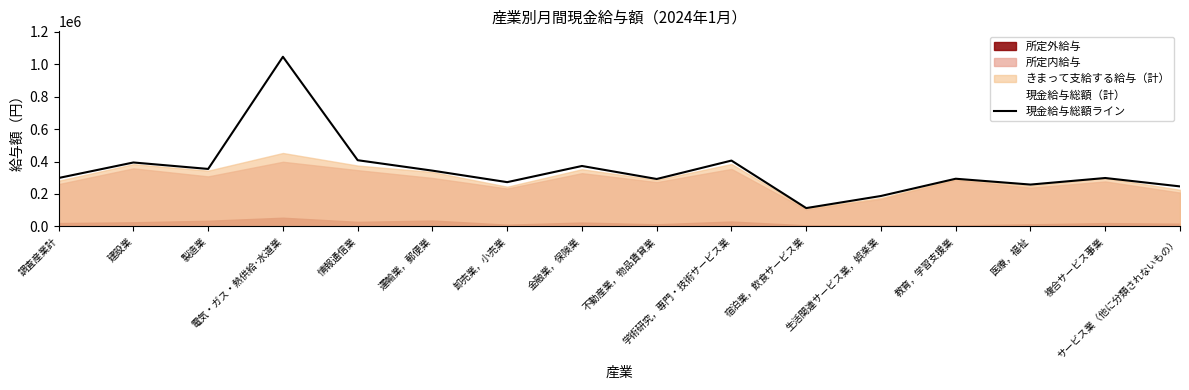

What is the label of the 5th point from the right?

生活関連サービス業，娯楽業